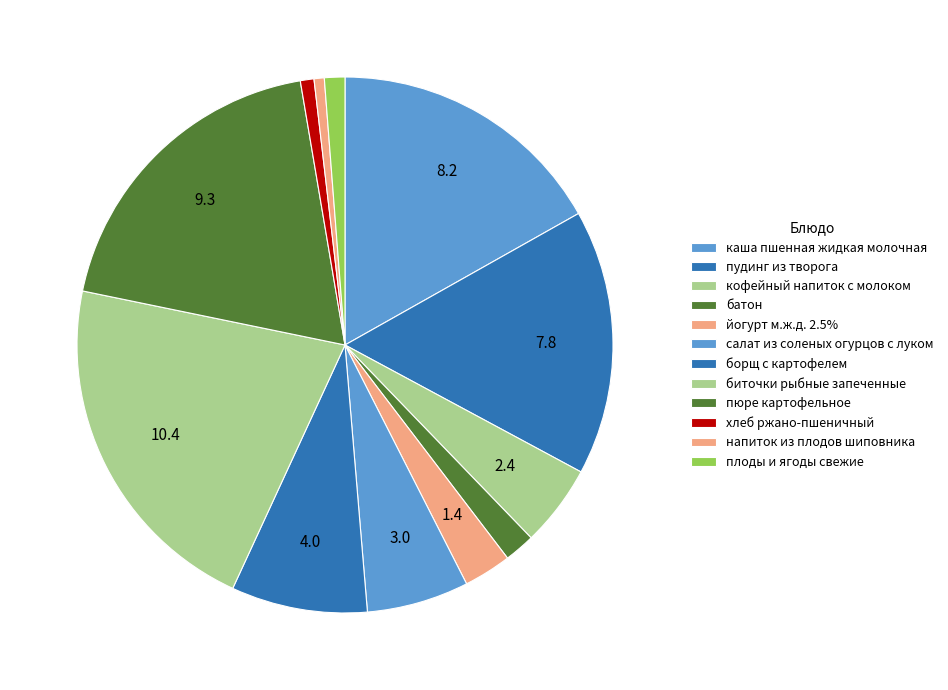

Count the number of slices in the pie.

12